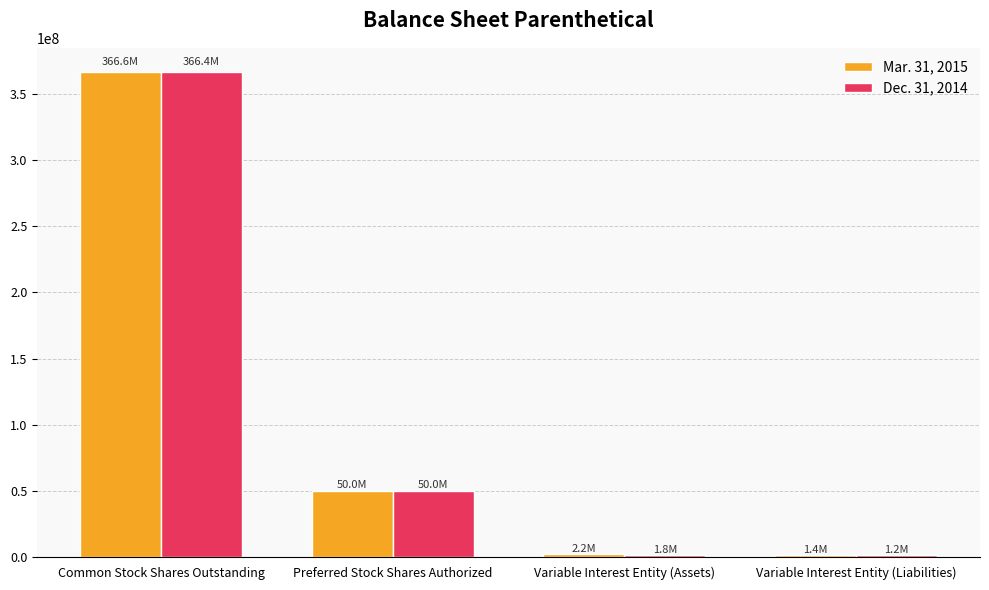

How many values in the Mar. 31, 2015 series are below 50000000?

2